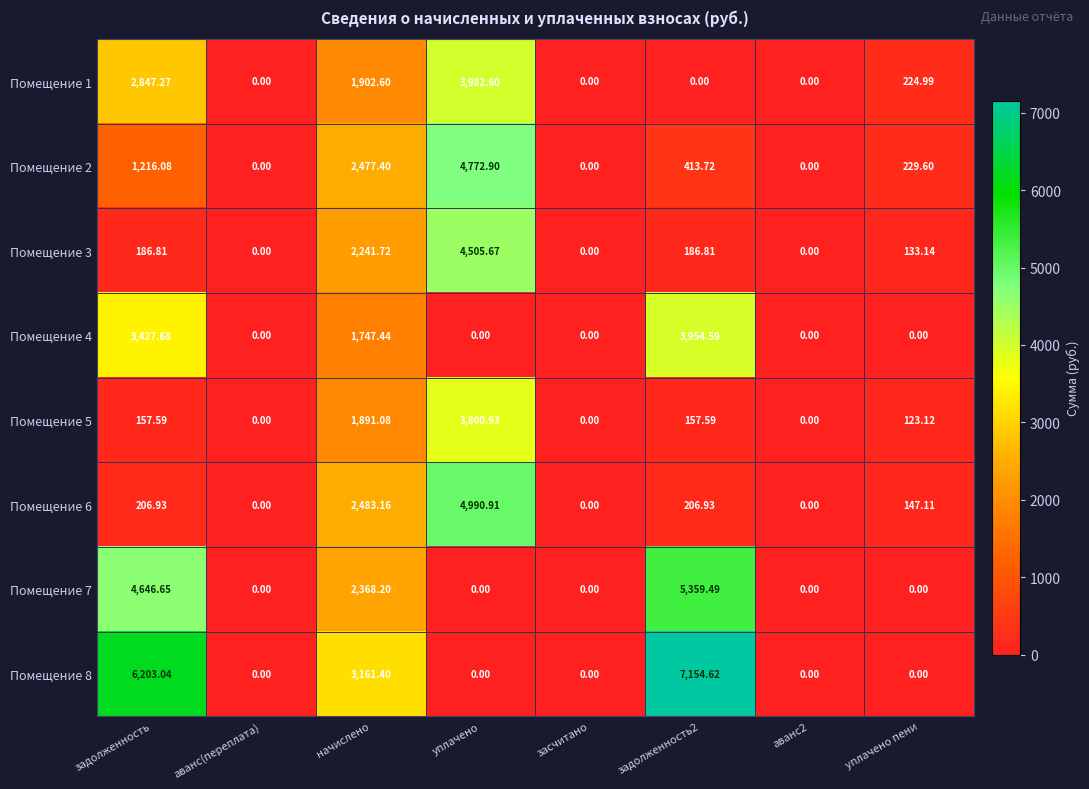

At which category is the sum across all series the highest?

уплачено